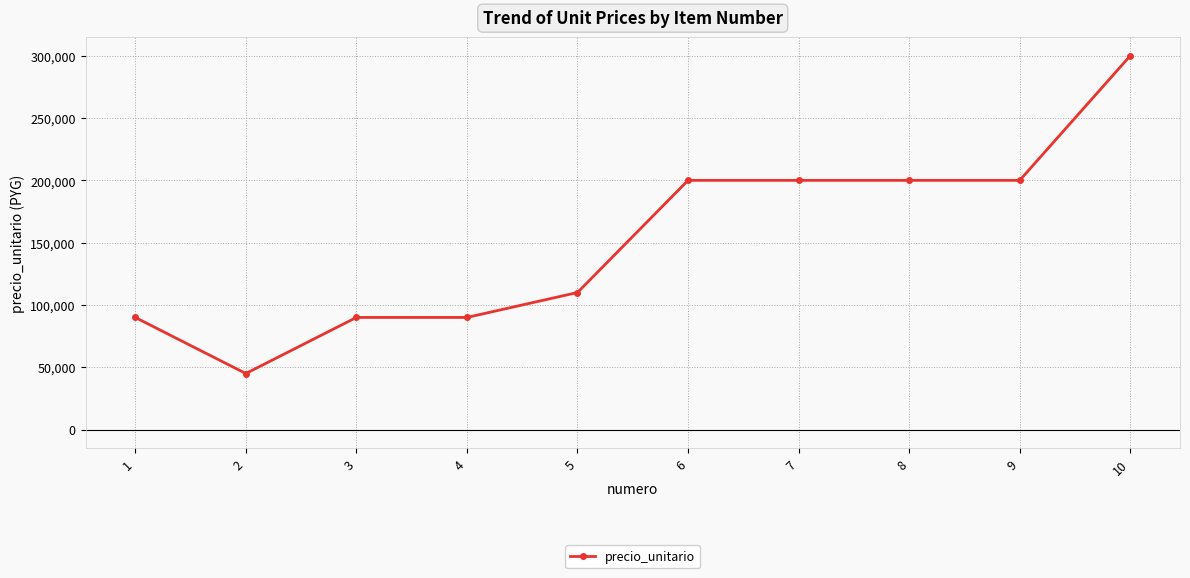

The value at 9 is 80156. True or false?

False